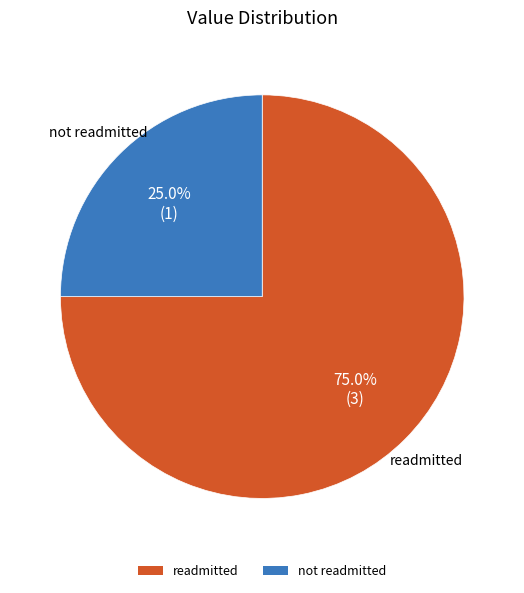

Count the number of slices in the pie.

2